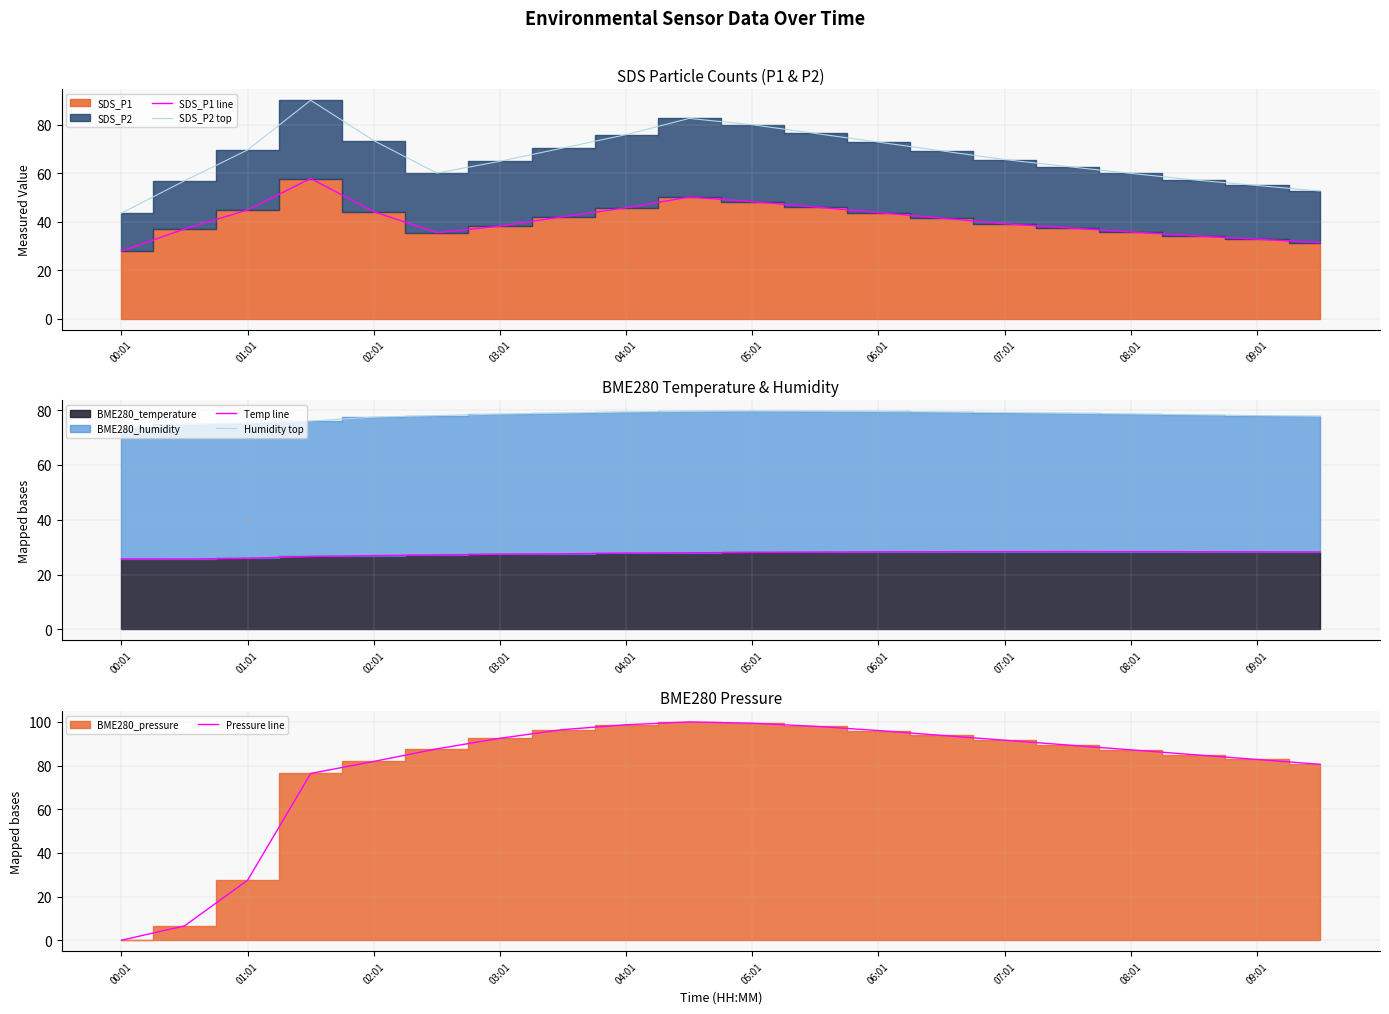

True or false: SDS_P2 top and SDS_P1 line intersect in this chart.

False